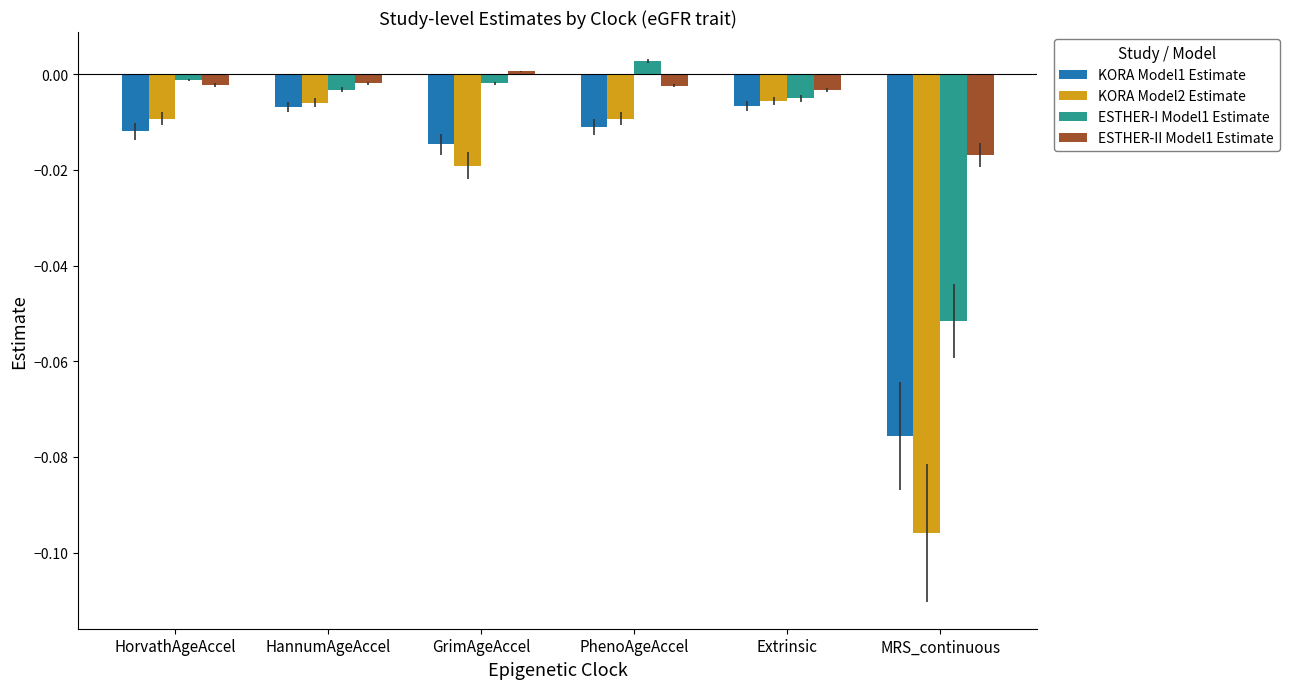

At which label does ESTHER-II Model1 Estimate reach its minimum?

MRS_continuous